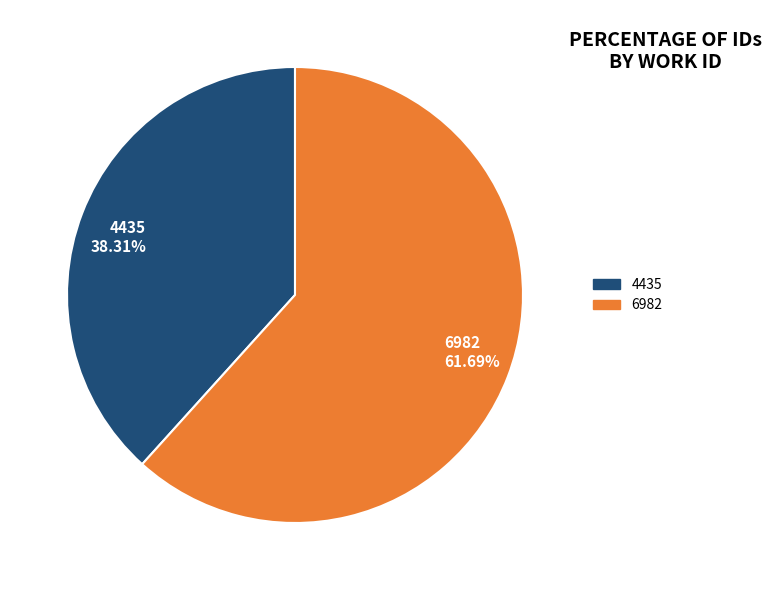

Rank the categories by value from highest to lowest.

6982, 4435